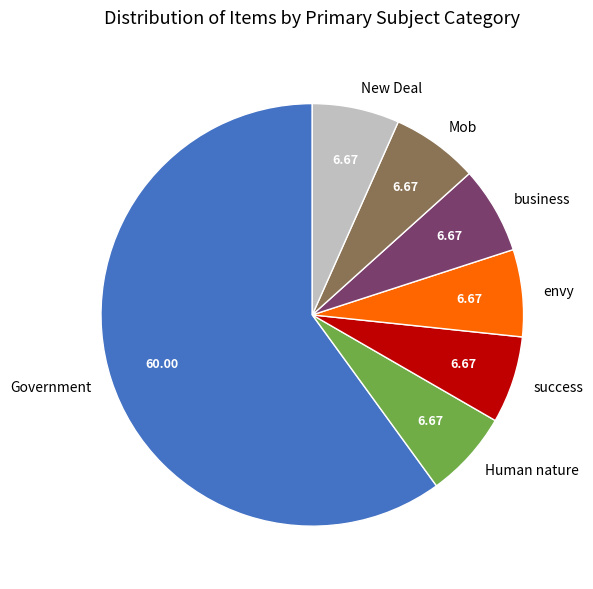

Is Government the majority of the pie?

Yes